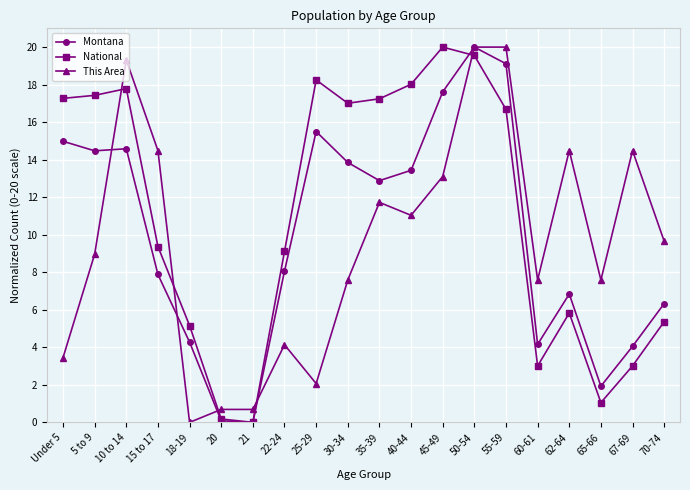

True or false: National has more than 1 interior local peaks.

True